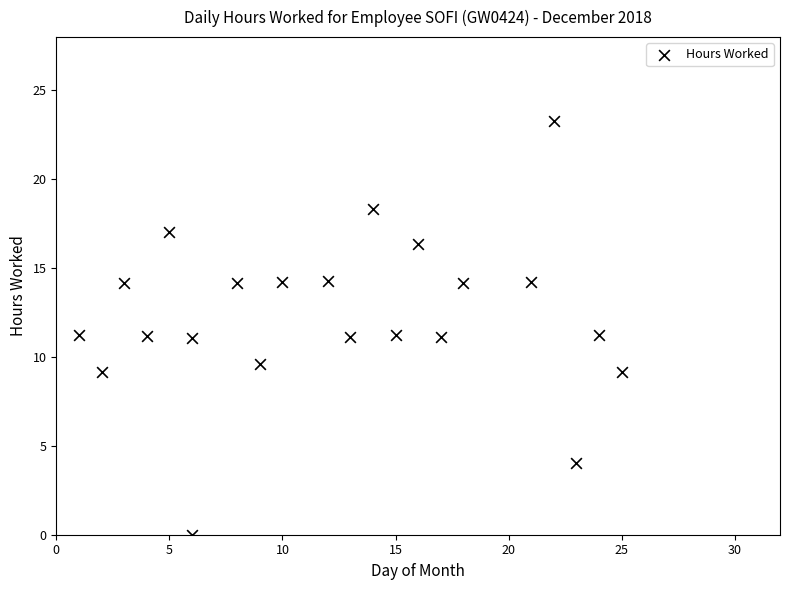

What is the range of X values (max minus min)?

24.0